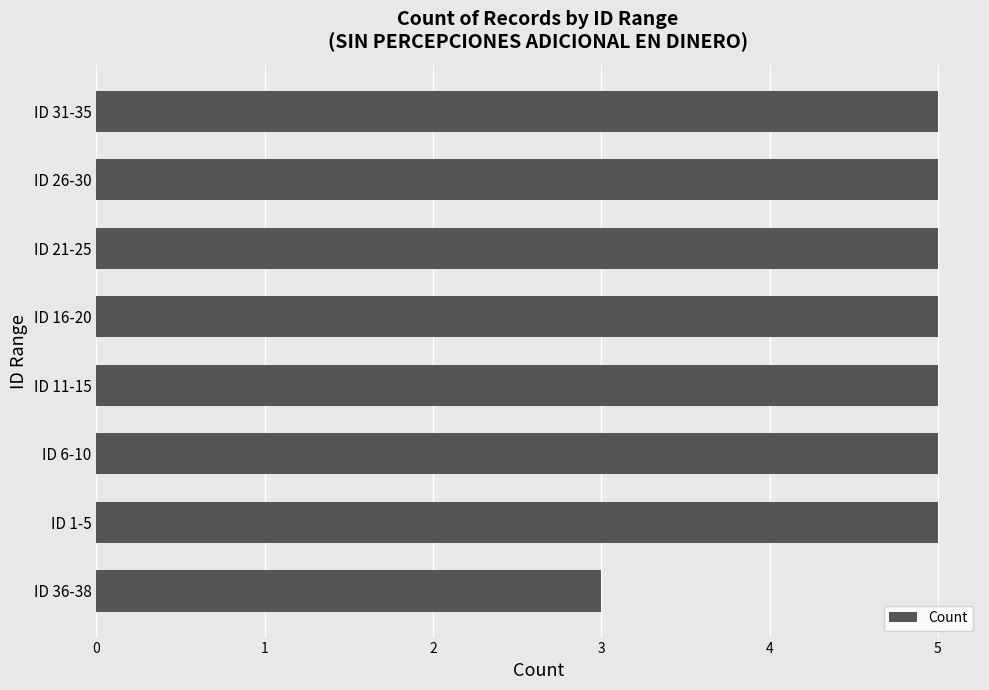

Approximately how many times larger is the value at ID 21-25 compared to ID 16-20?

1.0